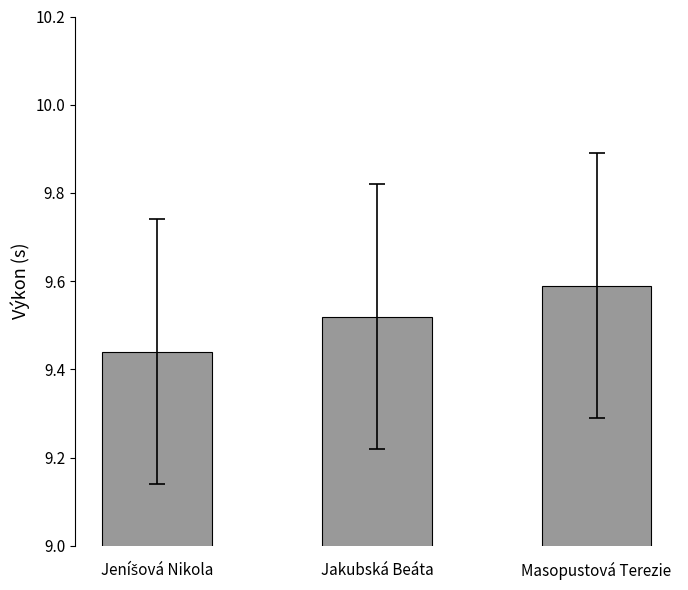

What is the greatest value displayed?

9.6